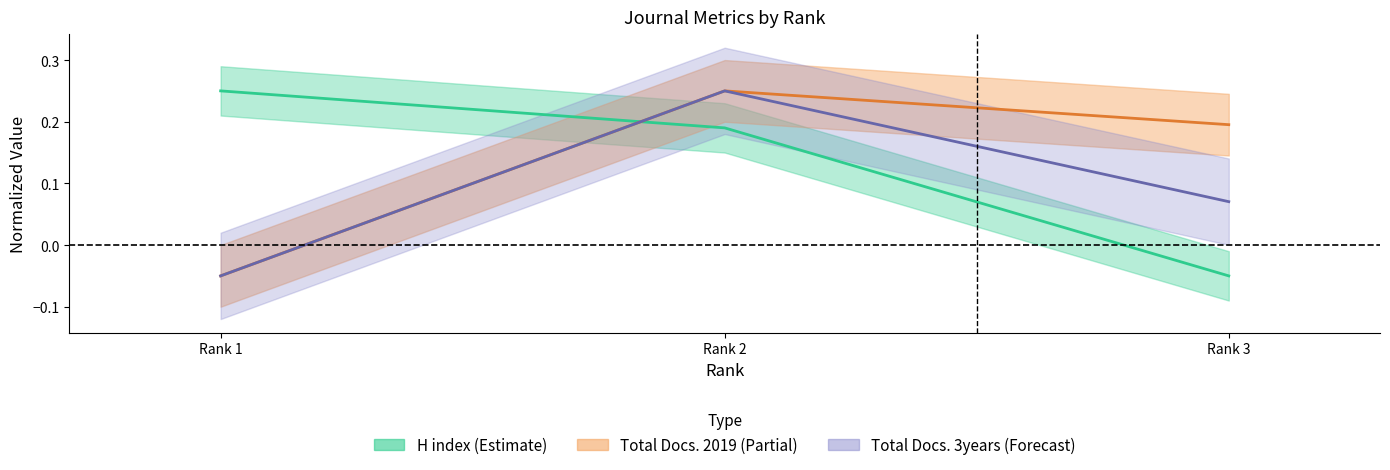

The H index series shows -0.0 at 3. True or false?

False